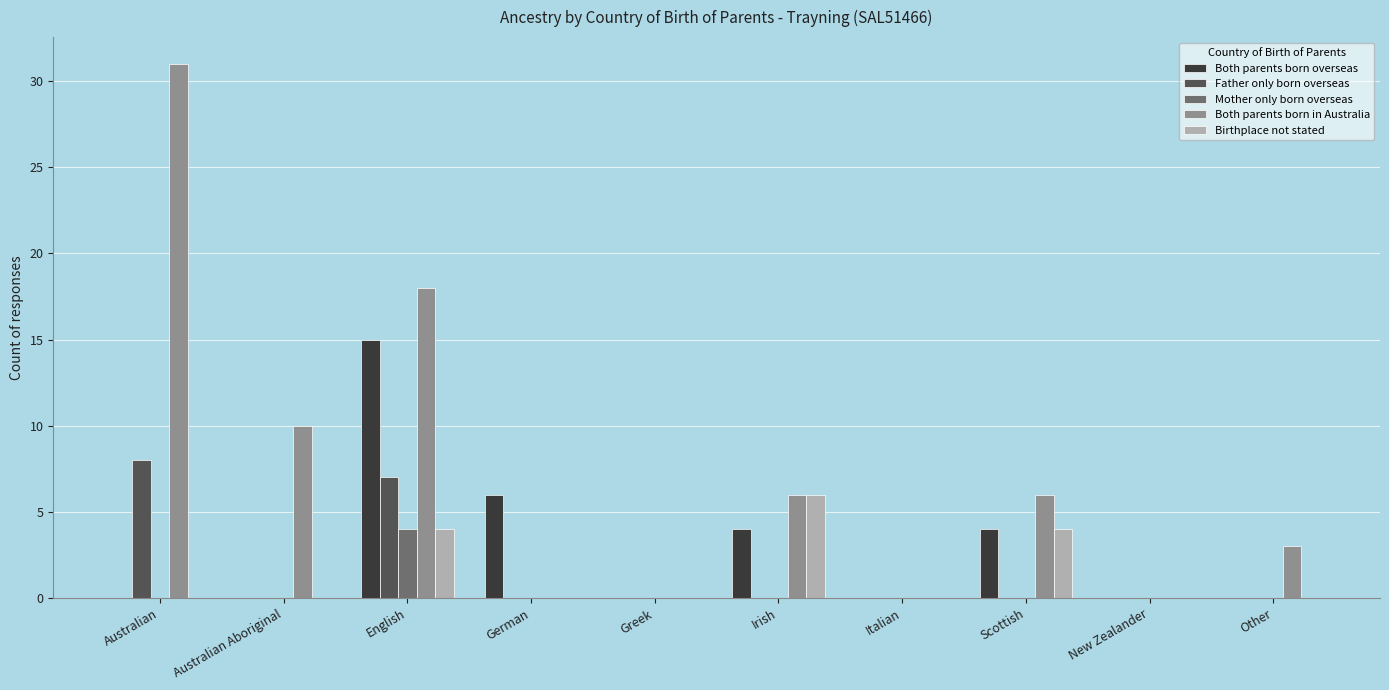

What is the total value across all series at Australian?

39